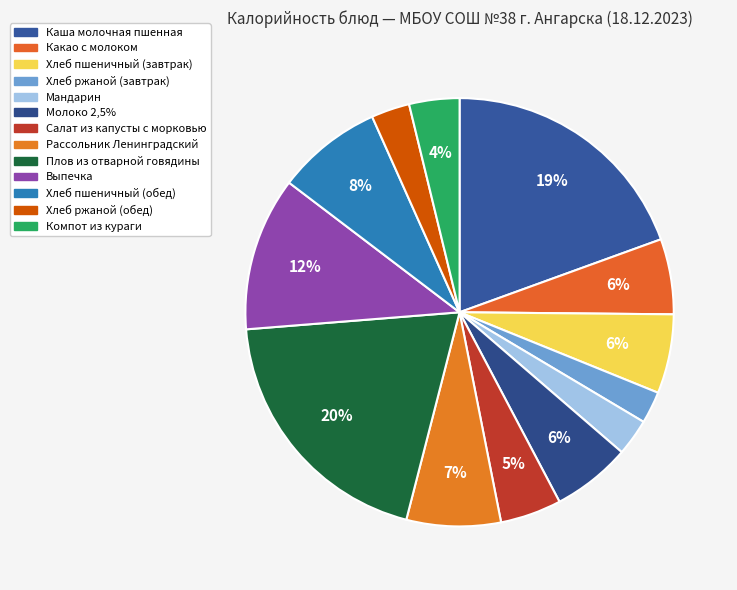

Count the number of slices in the pie.

13